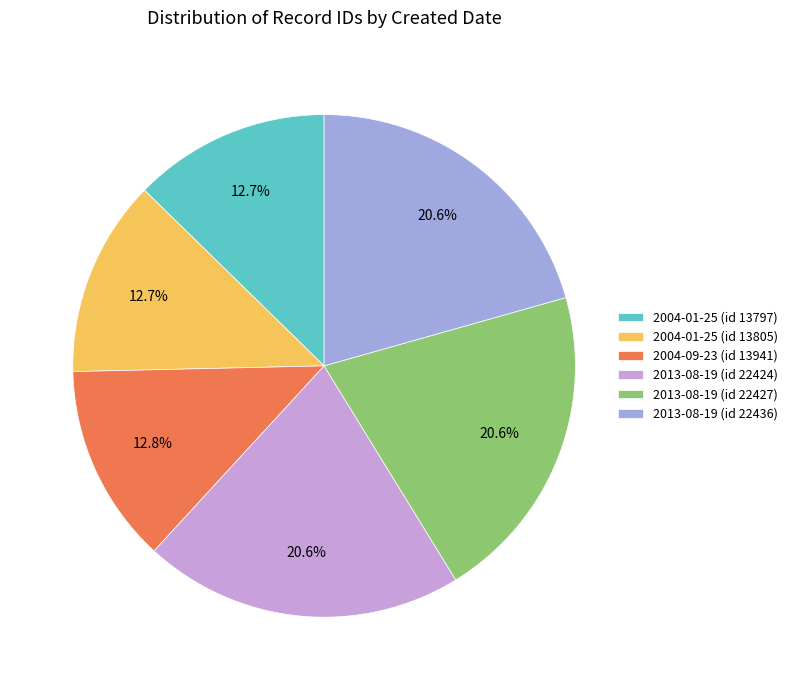

True or false: 2004-01-25 (id 13805) accounts for 13% of the total.

True